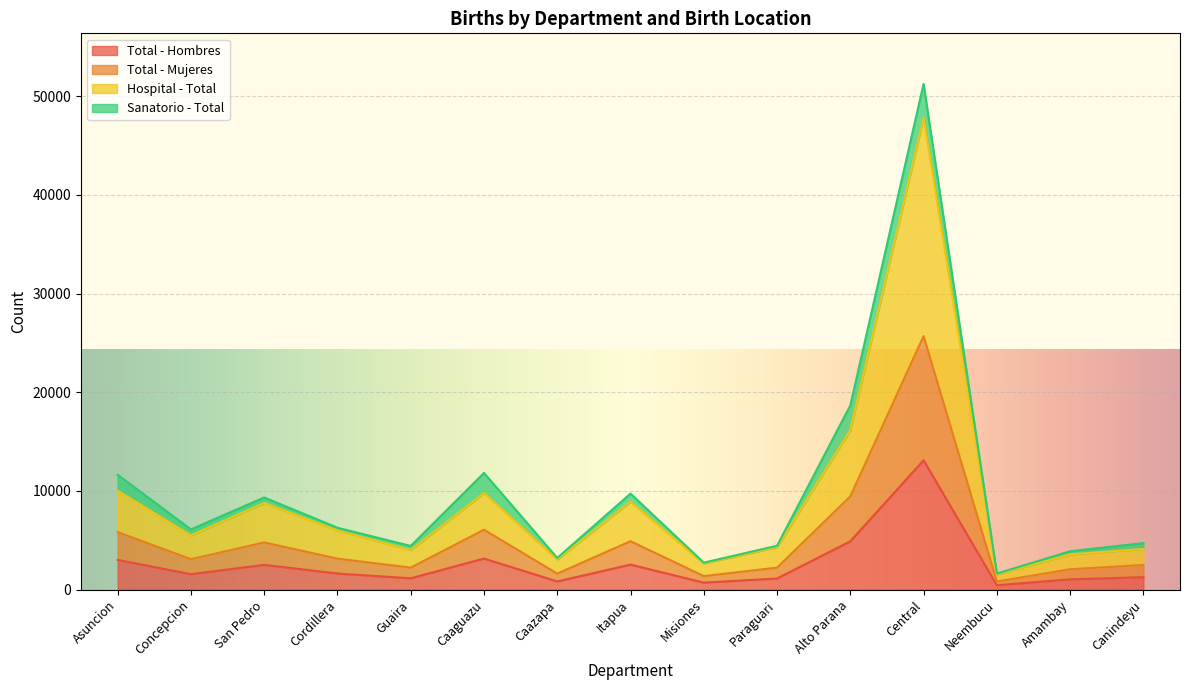

Rank the categories by Total - Mujeres value from highest to lowest.

Central, Alto Parana, Caaguazu, Asuncion, Itapua, San Pedro, Cordillera, Concepcion, Canindeyu, Paraguari, Guaira, Amambay, Caazapa, Misiones, Neembucu